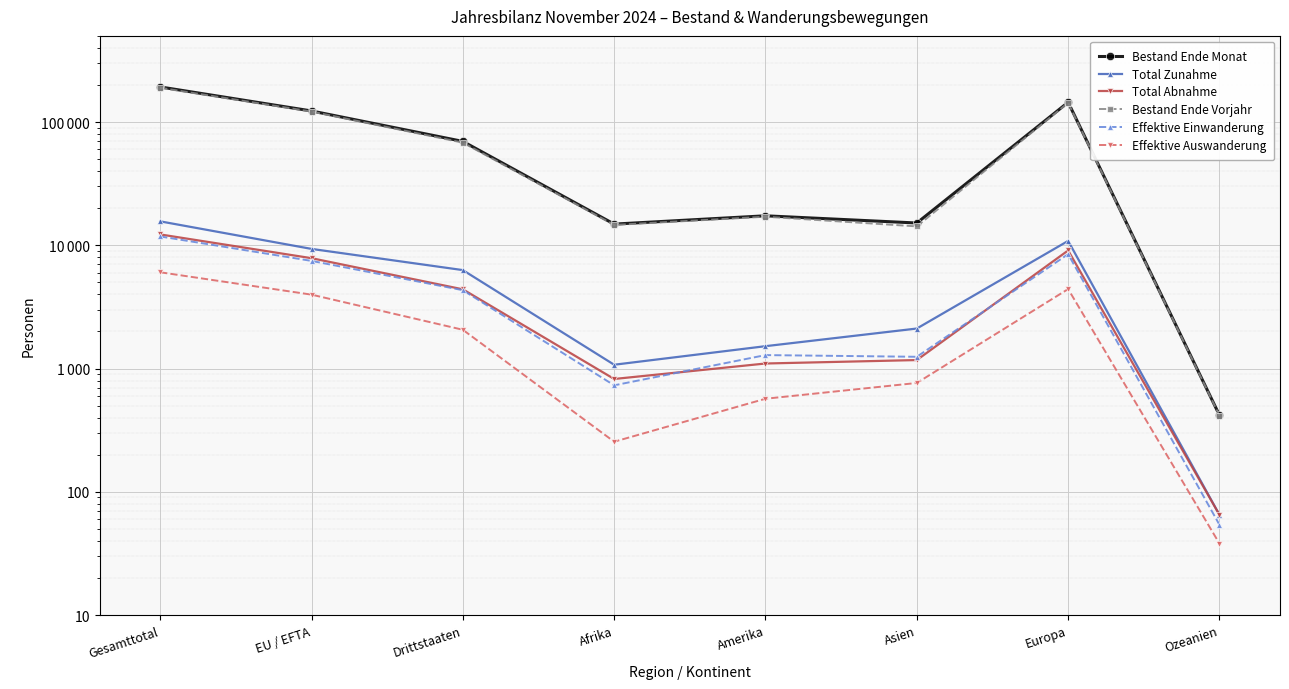

At which label does Effektive Auswanderung first exceed 2064?

Gesamttotal